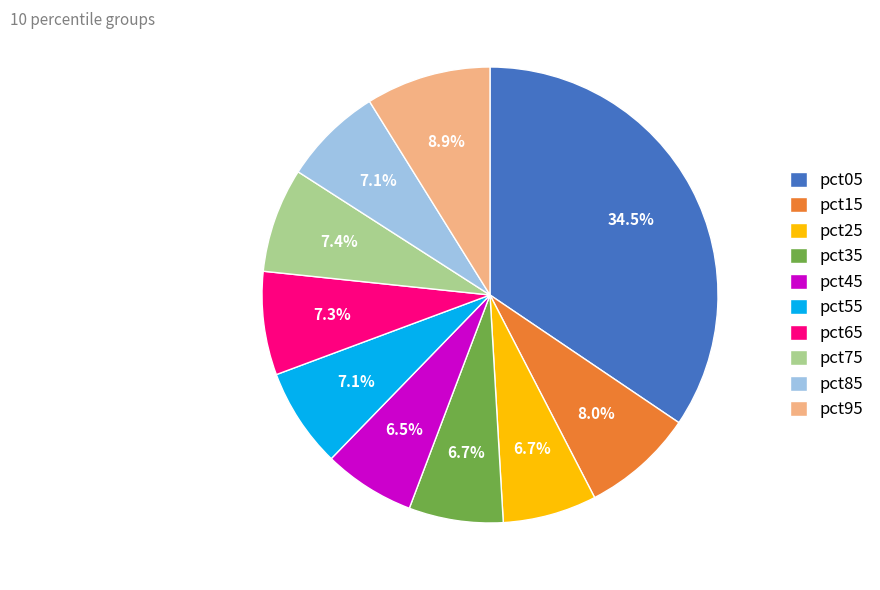

Between pct05 and pct55, which is larger?

pct05